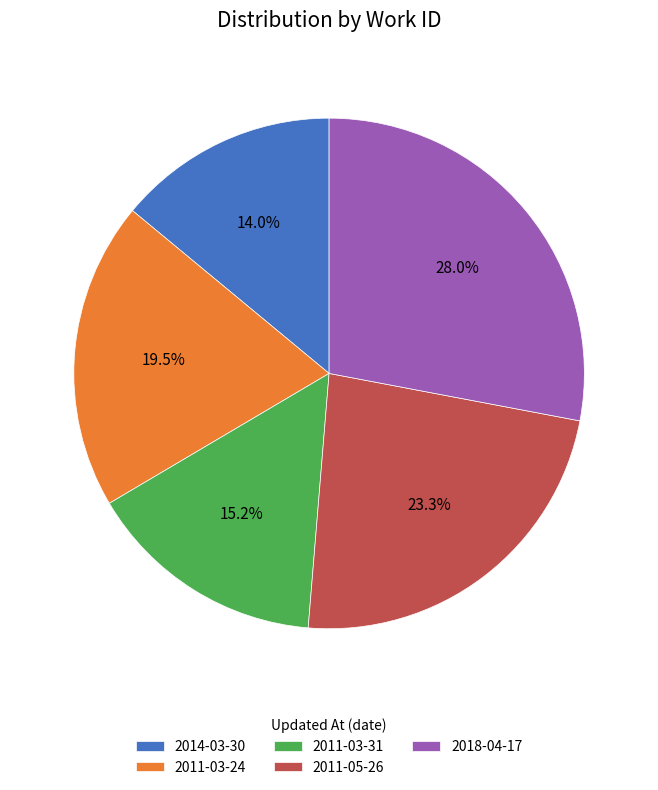

Which slice is the largest?

2018-04-17